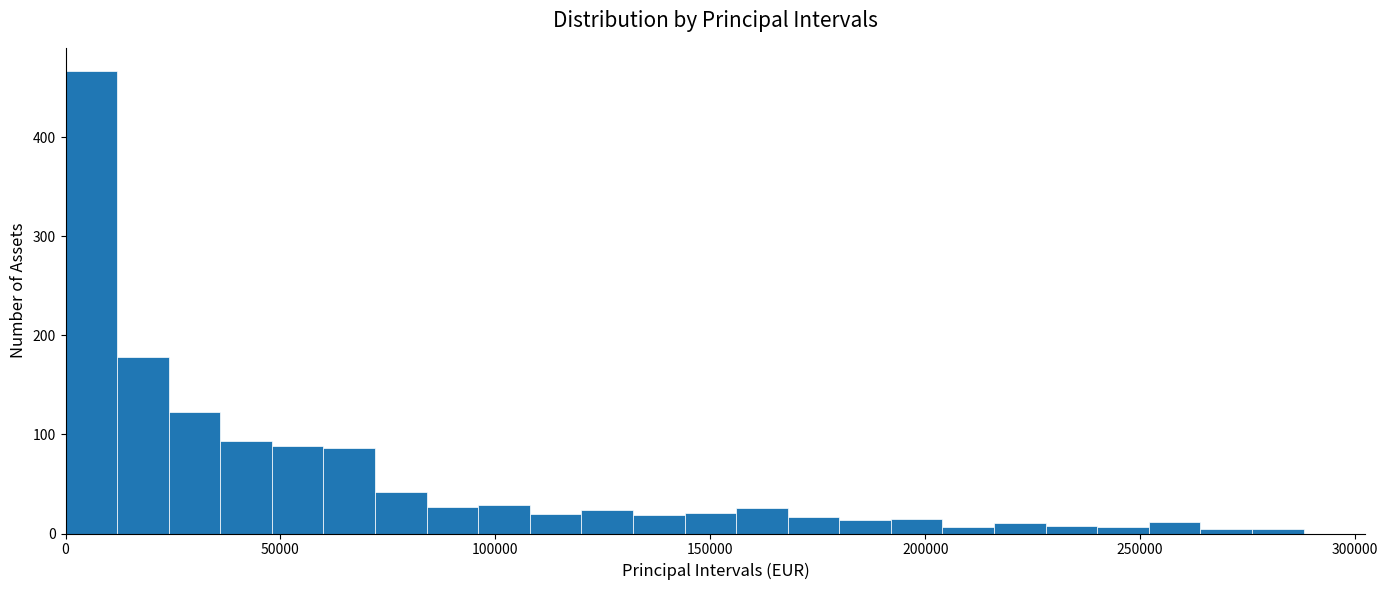

Read against the x-axis, roughly where is the centre of the tallest bar?

5000